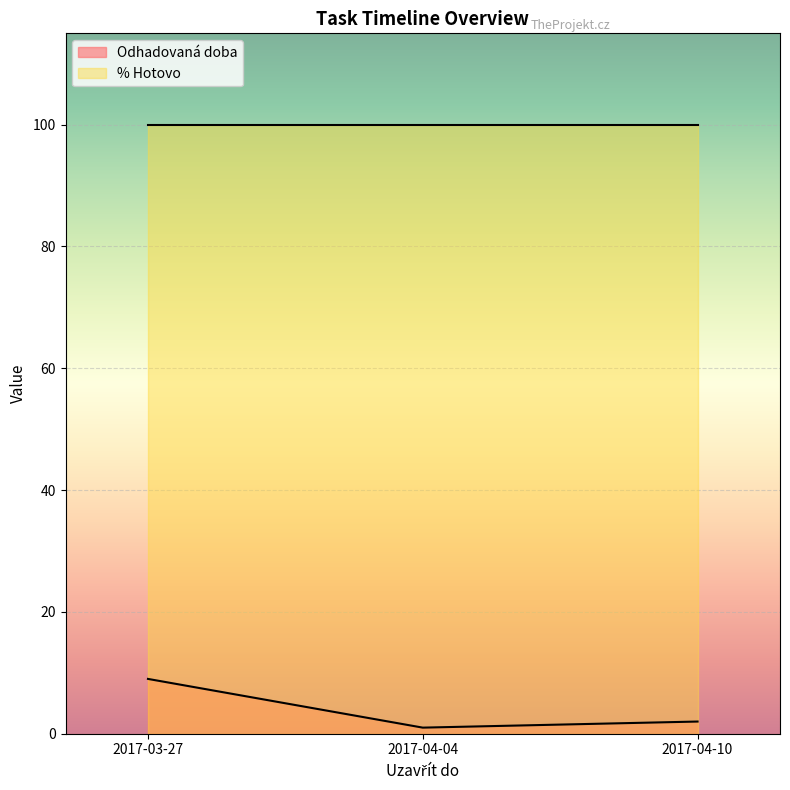

The Odhadovaná doba series shows 3 at 2017-04-10. True or false?

False